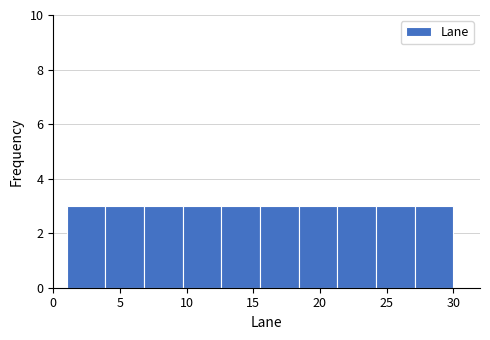

How tall is the bar that spans 9.7 to 12.6 on the x-axis? Neither the bar edges nor the heights are printed on the chart, so give them approximately, as read against the axes.

3